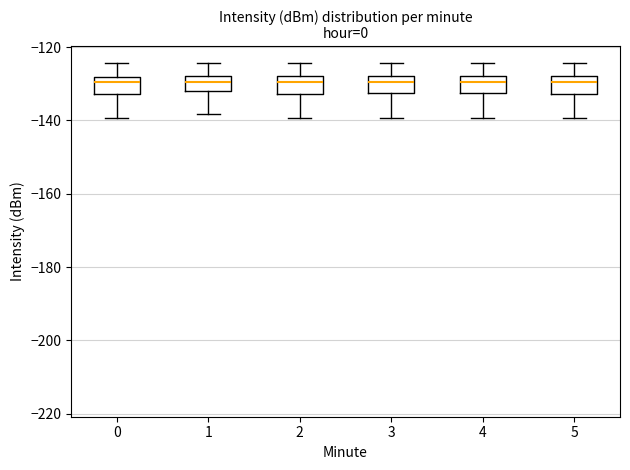

Where is the lower edge of the box at x = 2 on the y-axis? The values are not printed on the chart, so give them approximately, as read against the axis.

-132